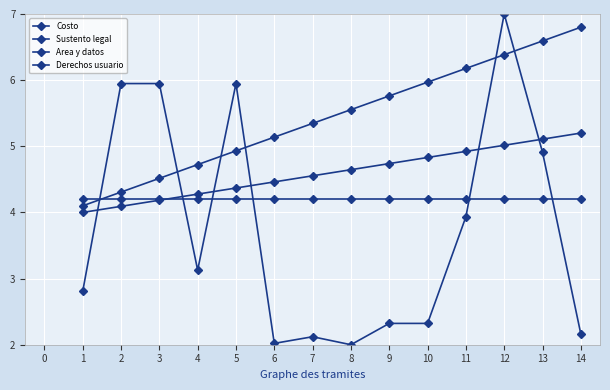

Rank the series by their average value, from highest to lowest.

Area y datos, Sustento legal, Derechos usuario, Costo